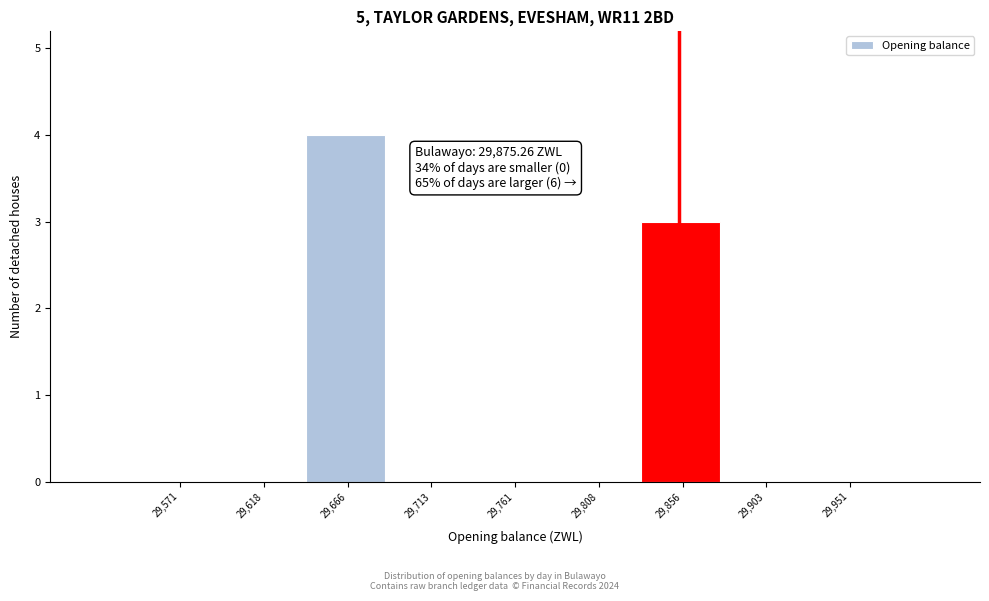

Which range on the x-axis has the tallest bar?

29645 to 29690